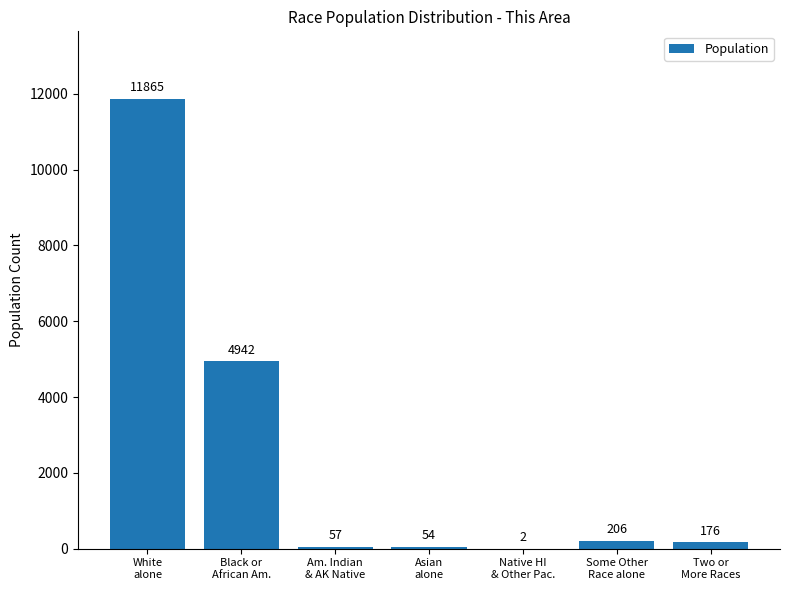

Reading right to left, extract all data points from this chart.

Two or
More Races=176	Some Other
Race alone=206	Native HI
& Other Pac.=2	Asian
alone=54	Am. Indian
& AK Native=57	Black or
African Am.=4942	White
alone=11865